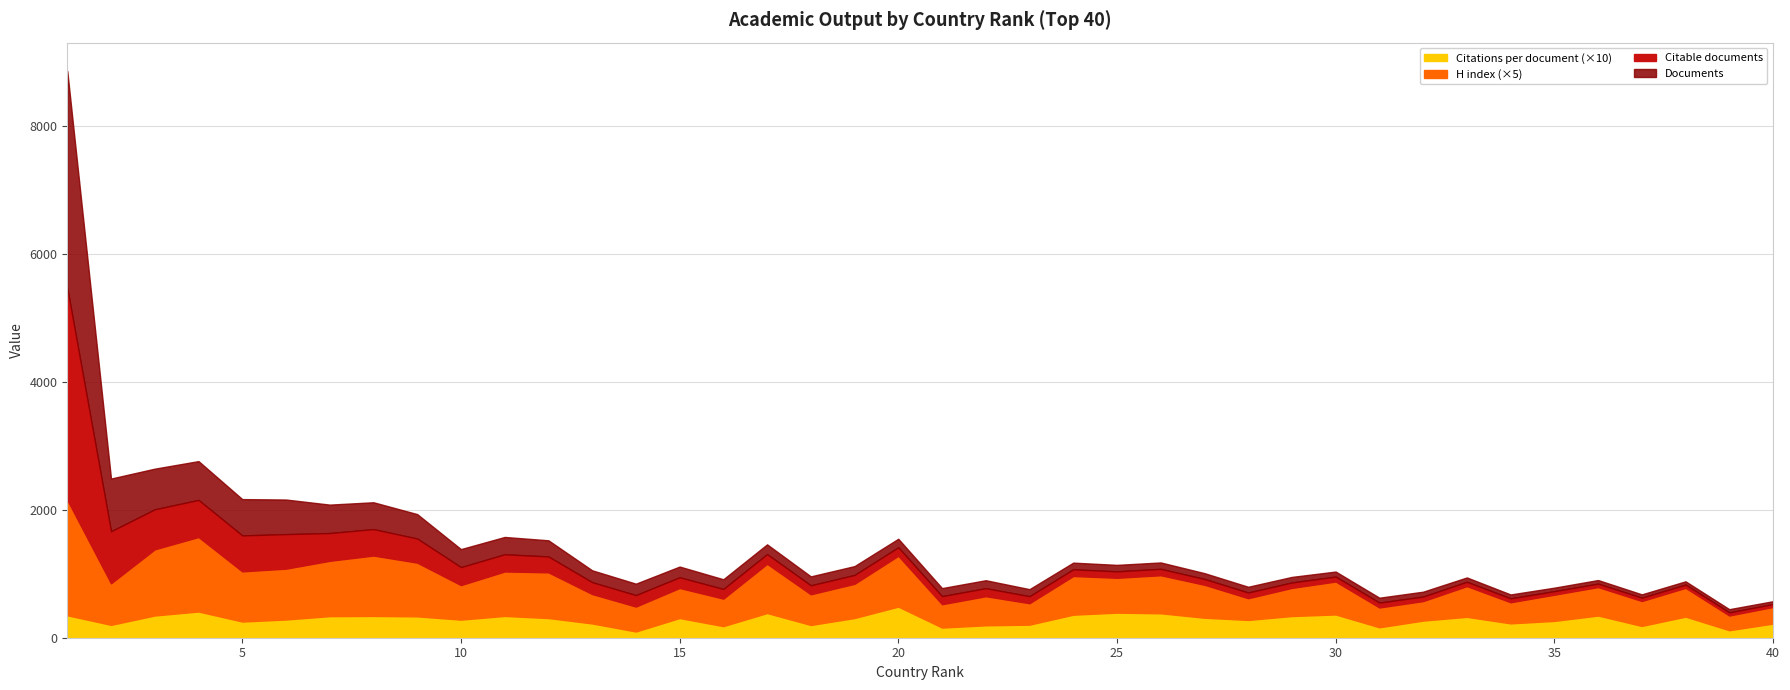

What is the highest value of the Citations per document (×10) series?

486.5